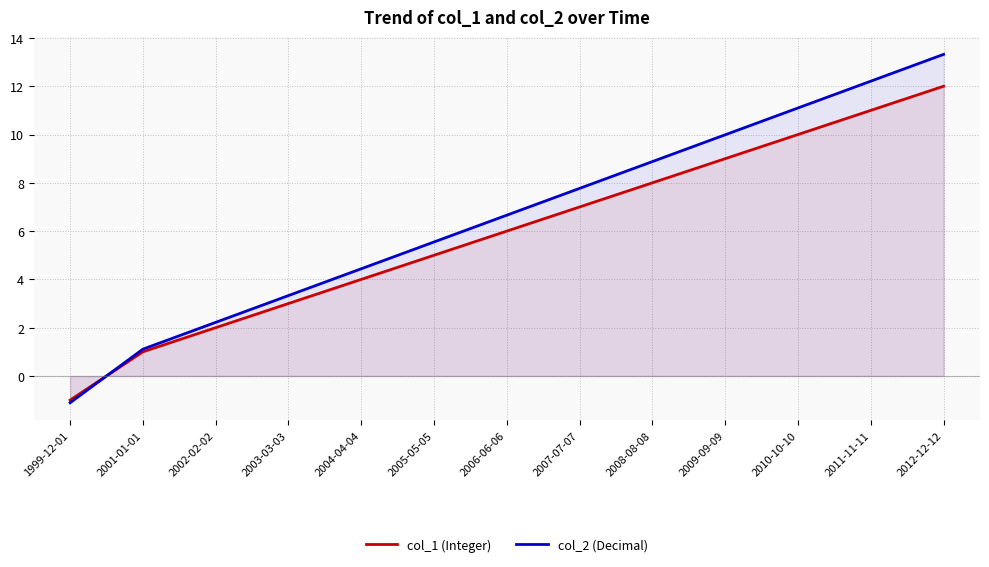

Which series has the largest range (max minus min)?

col_2 (Decimal)